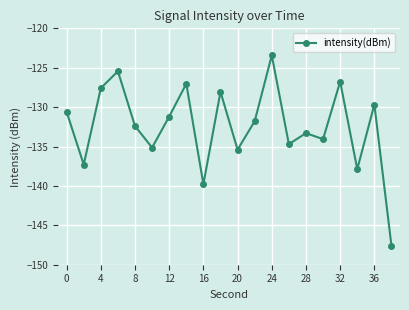

How many interior local valleys (lower than both neighbors) does the data have?

7